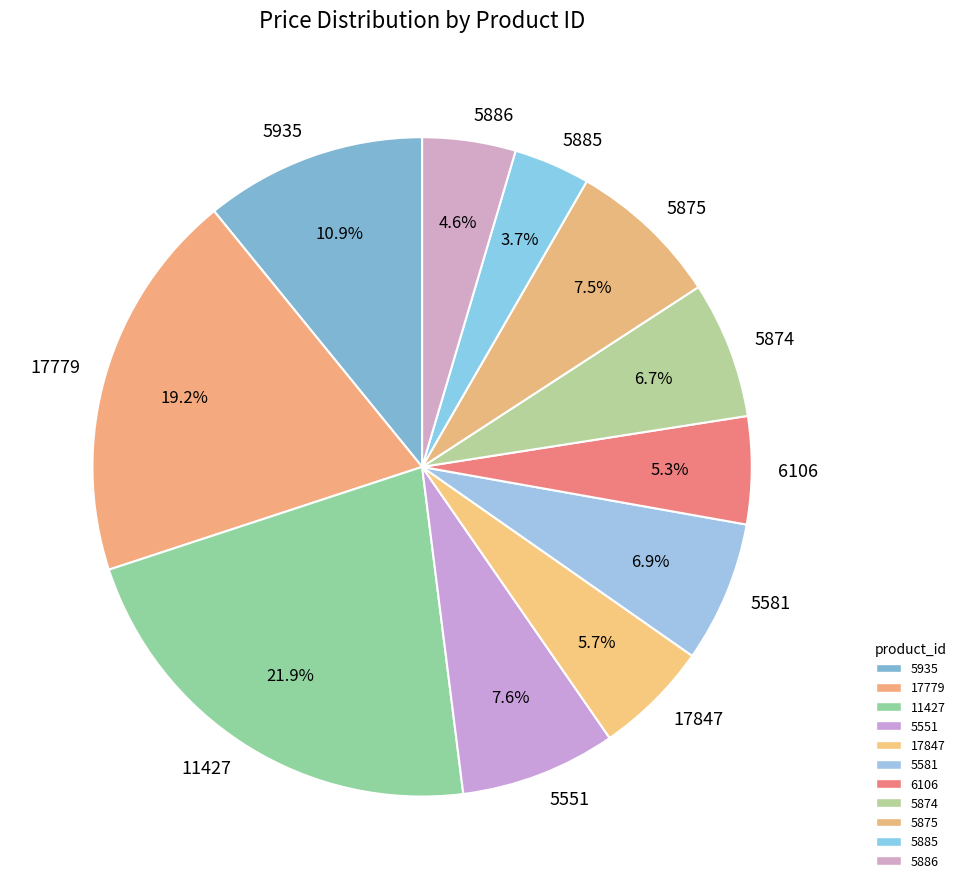

How many slices are in this pie chart?

11